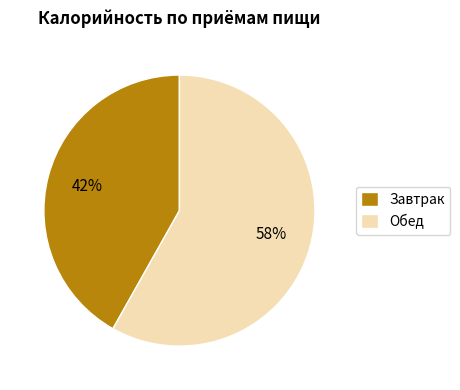

Is there a majority slice in this chart?

Yes